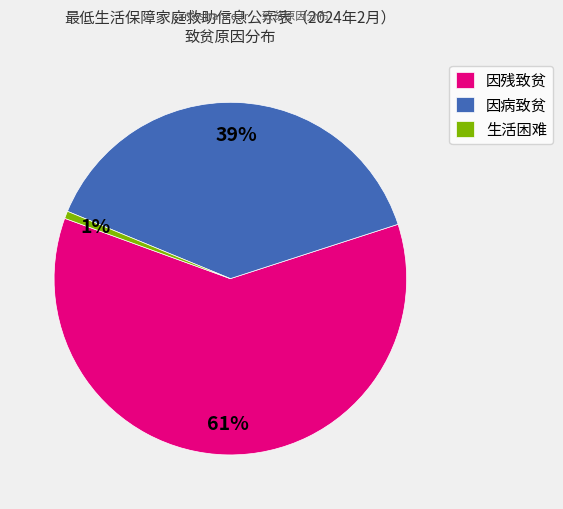

What percentage is the 生活困难 slice, to the nearest percent?

1%